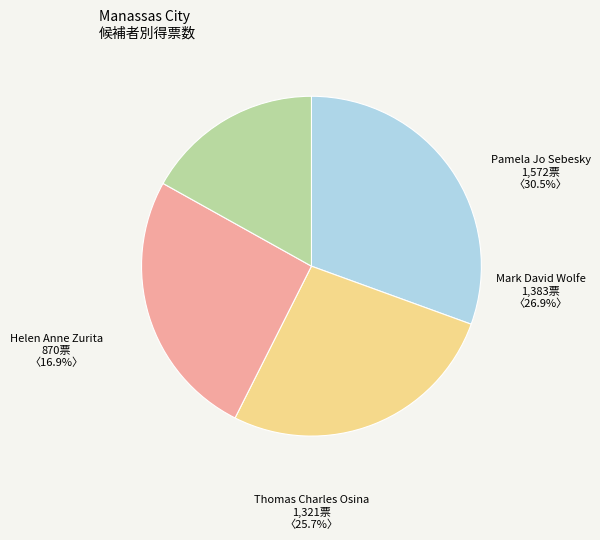

What is the total percentage of Helen Anne Zurita and Thomas Charles Osina?

42.6%